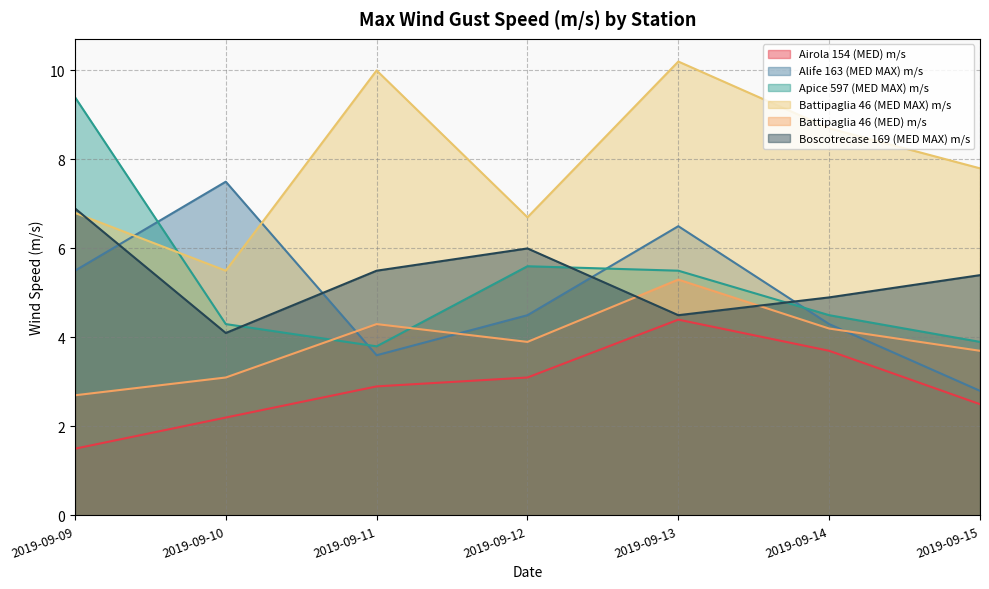

In Alife 163 (MED MAX) m/s, how many points are higher than both neighbors (excluding endpoints)?

2